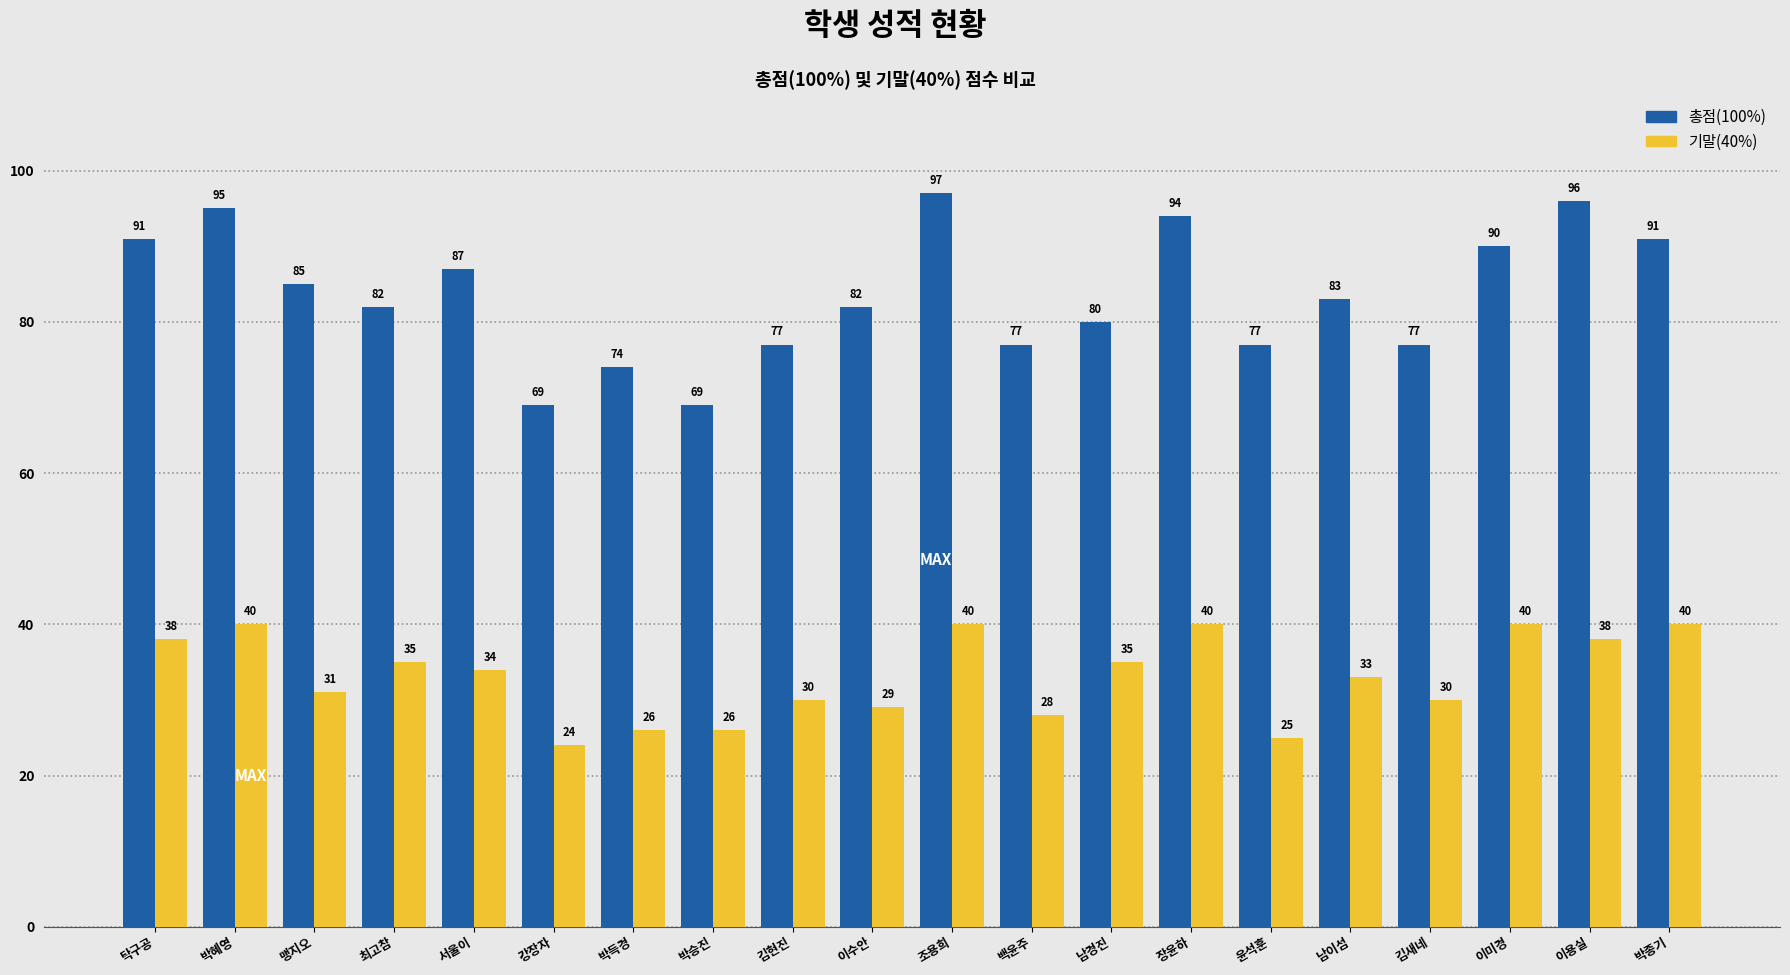

At how many categories does at least one series exceed 53?

20